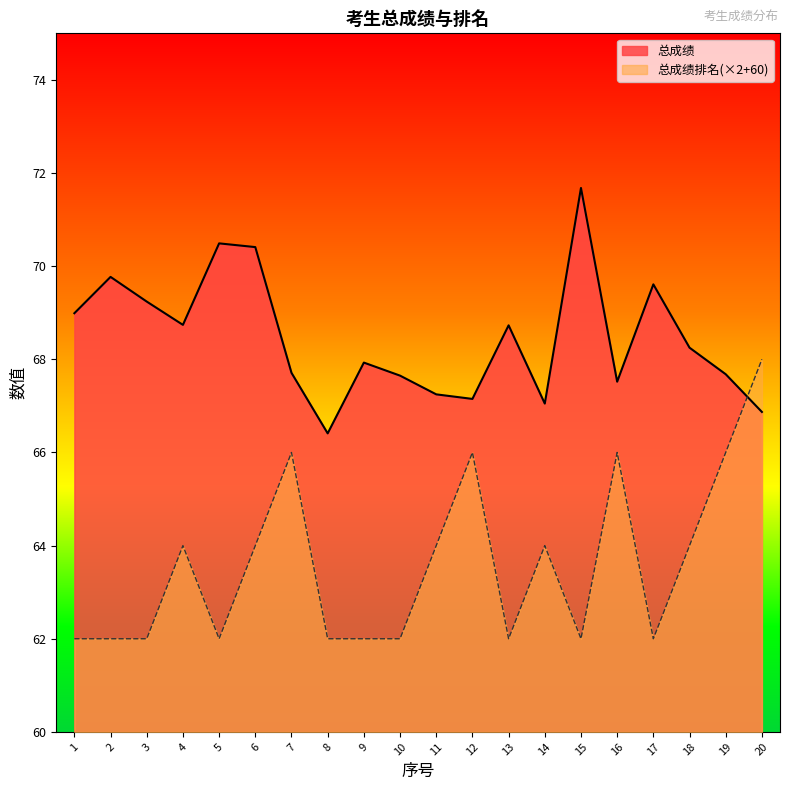

Rank the series at 11 from lowest to highest value.

总成绩排名(×2+60), 总成绩